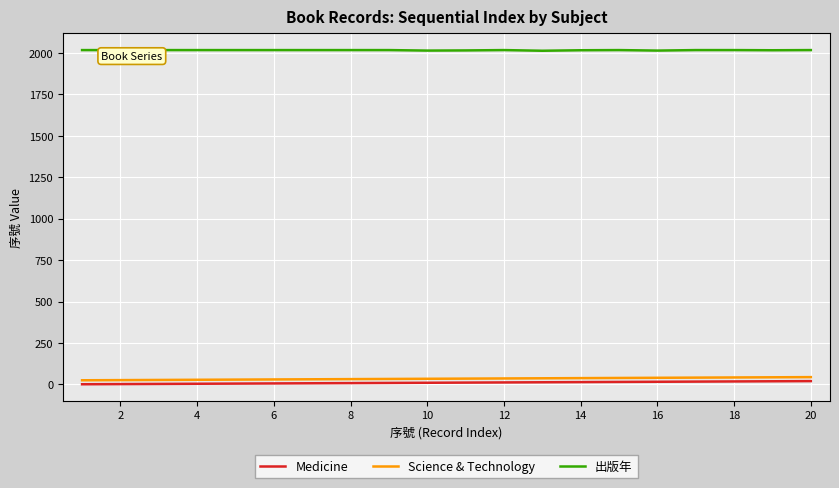

Which series has the largest total across all categories?

出版年